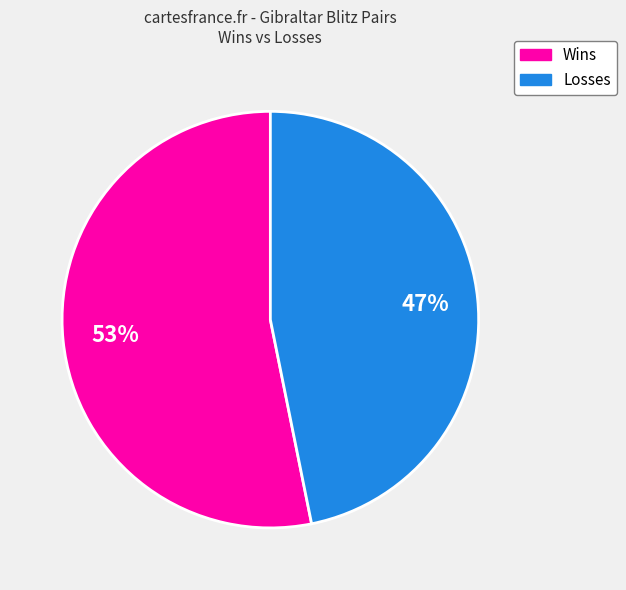

How many segments does this pie chart have?

2